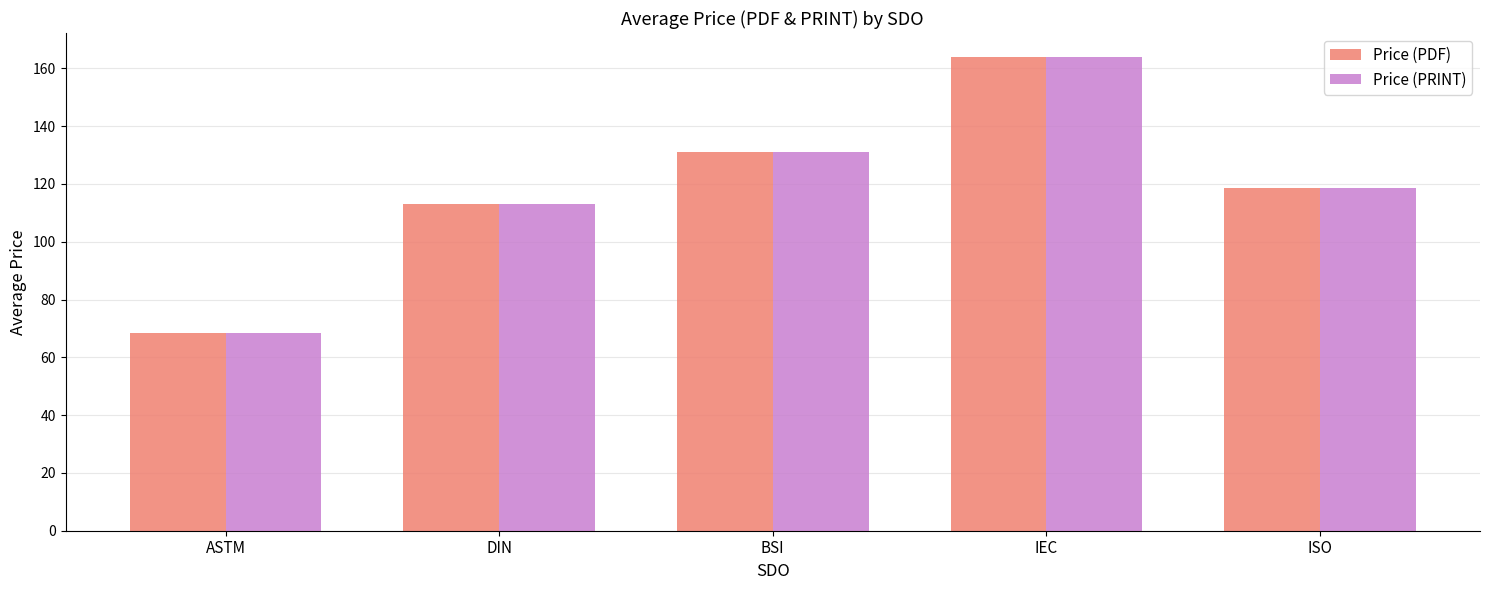

What is the label of the 4th bar from the left?

IEC